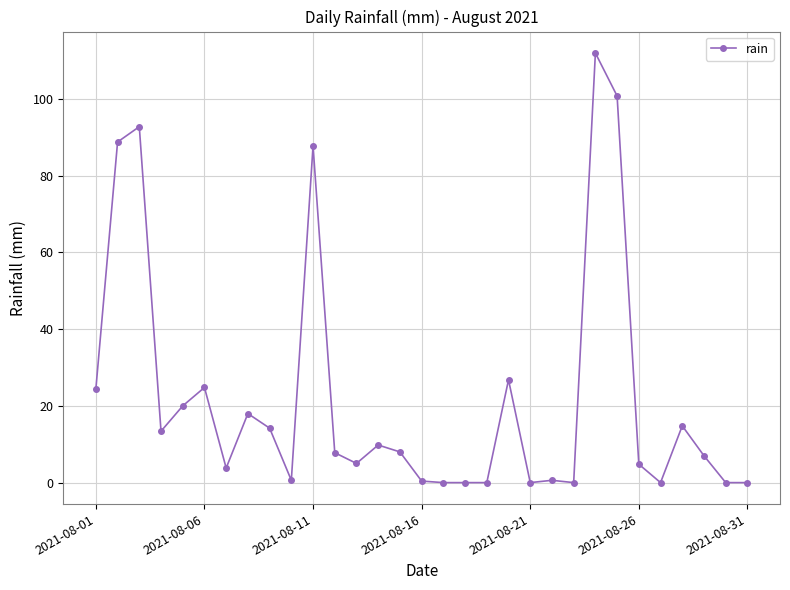

True or false: there are more than 0 points higher than both neighbors.

True